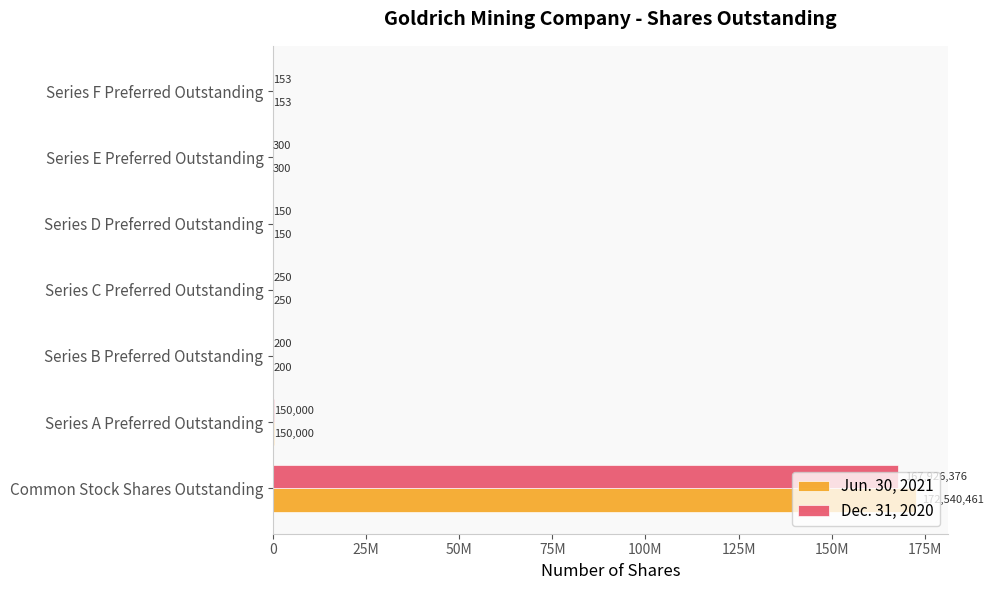

What is the difference between the maximum and minimum values in the Dec. 31, 2020 series?

167926226